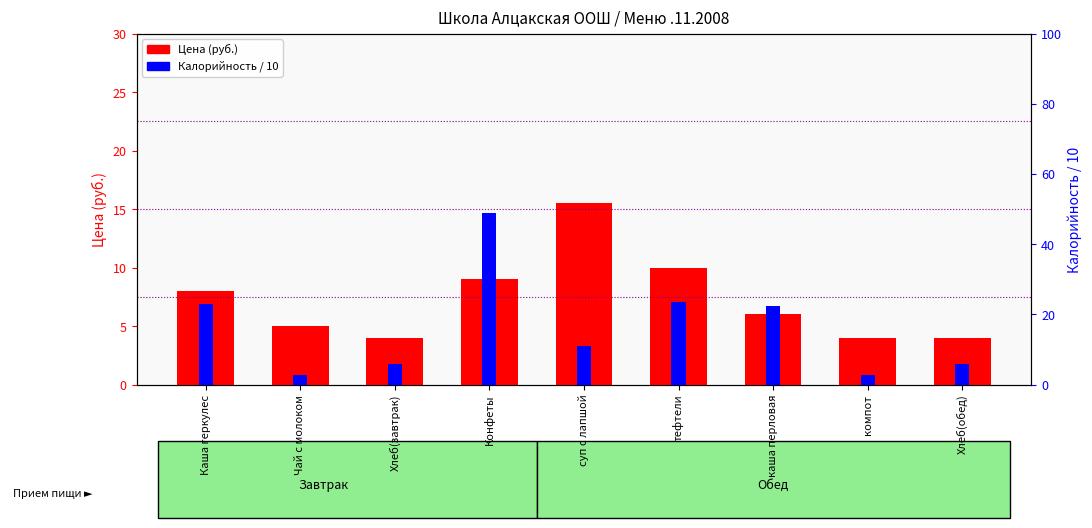

What is the label of the 3rd bar from the left?

Хлеб(завтрак)